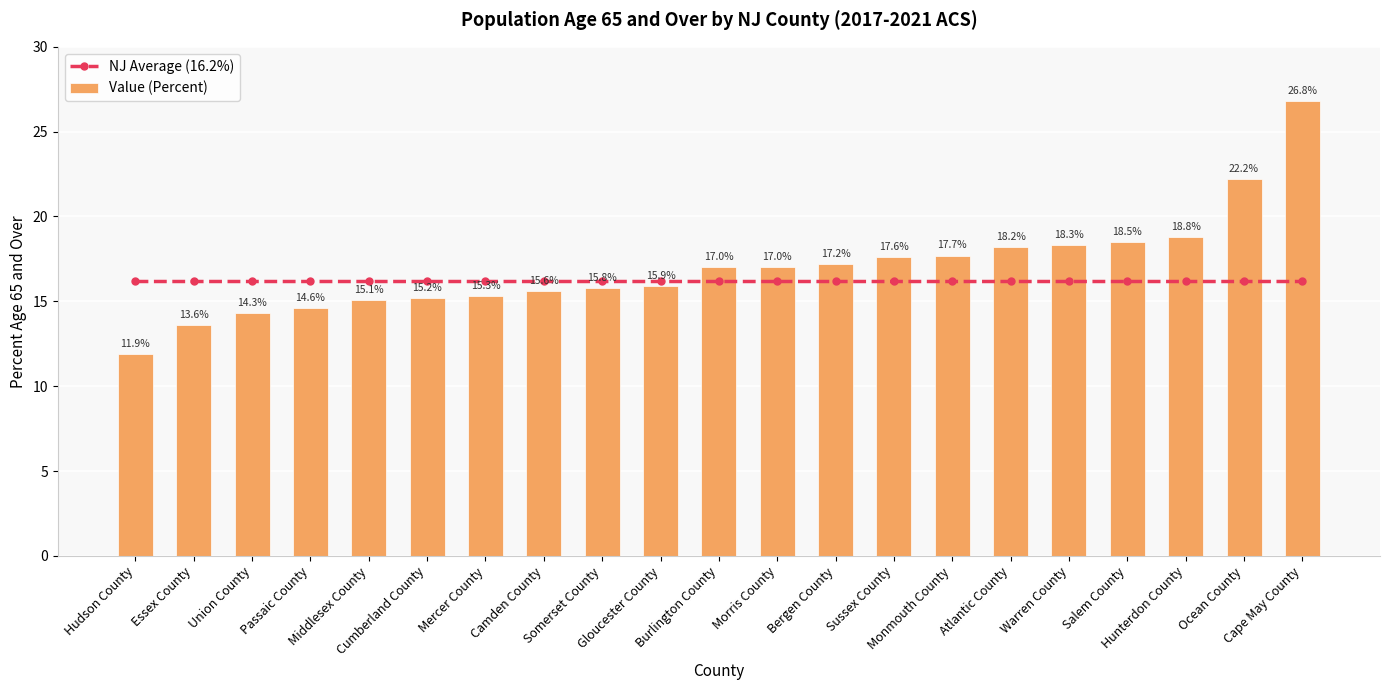

Which series changed the most between Mercer County and Sussex County?

Value (Percent)